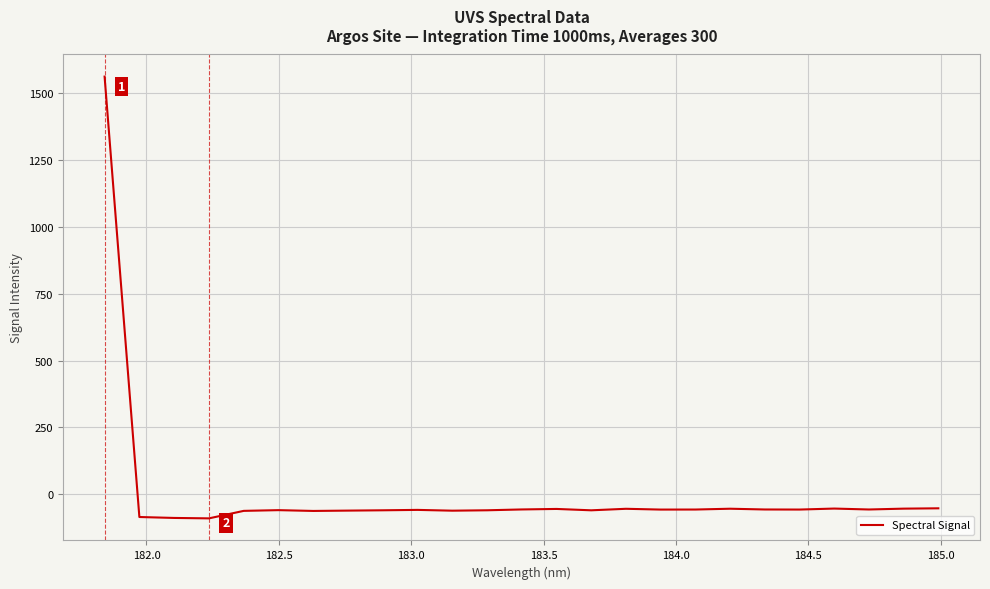

What is the difference between the maximum and minimum values?

1652.7